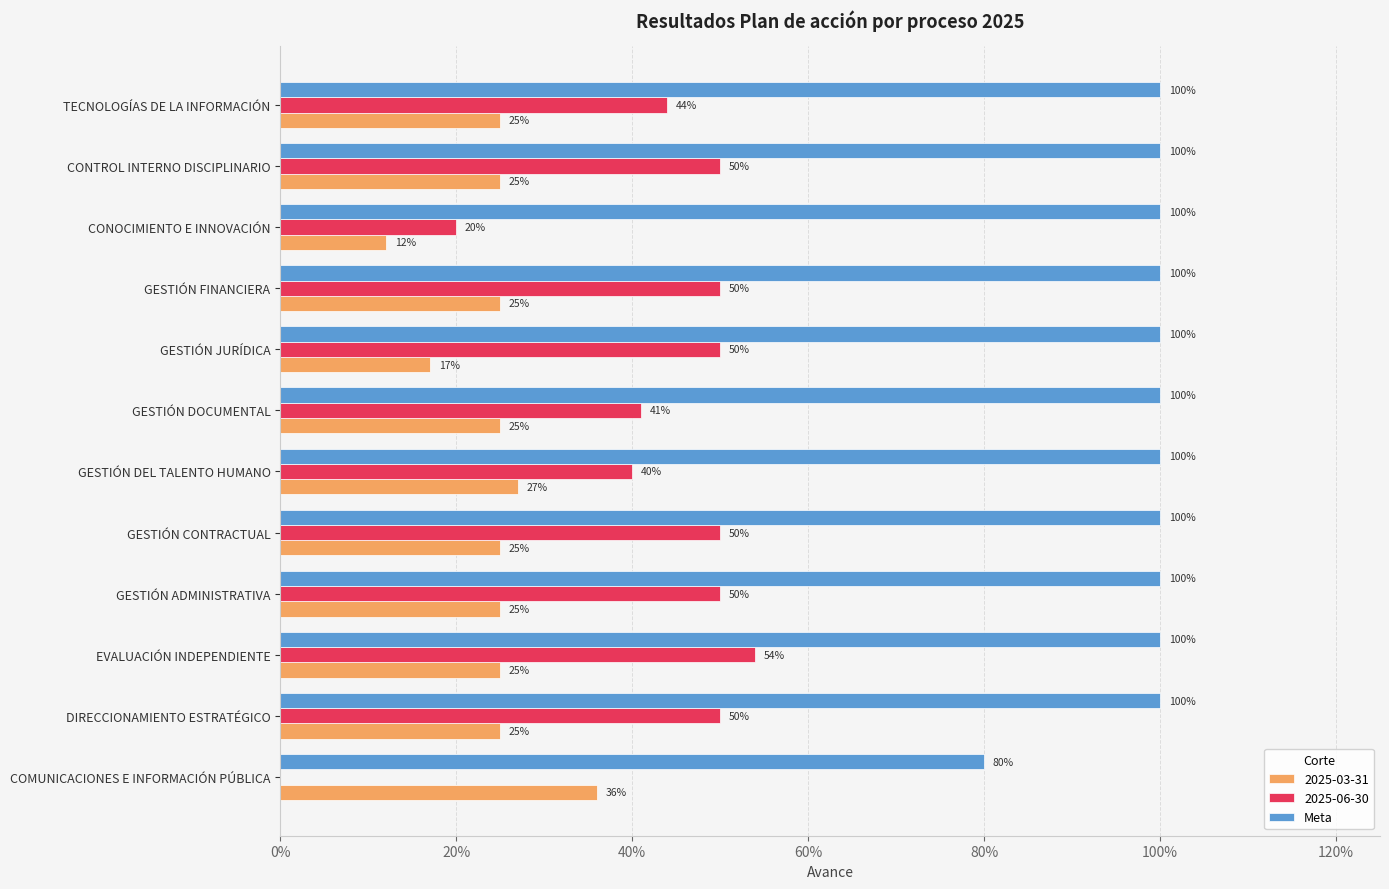

What is the label of the 7th bar from the right?

GESTIÓN DEL TALENTO HUMANO